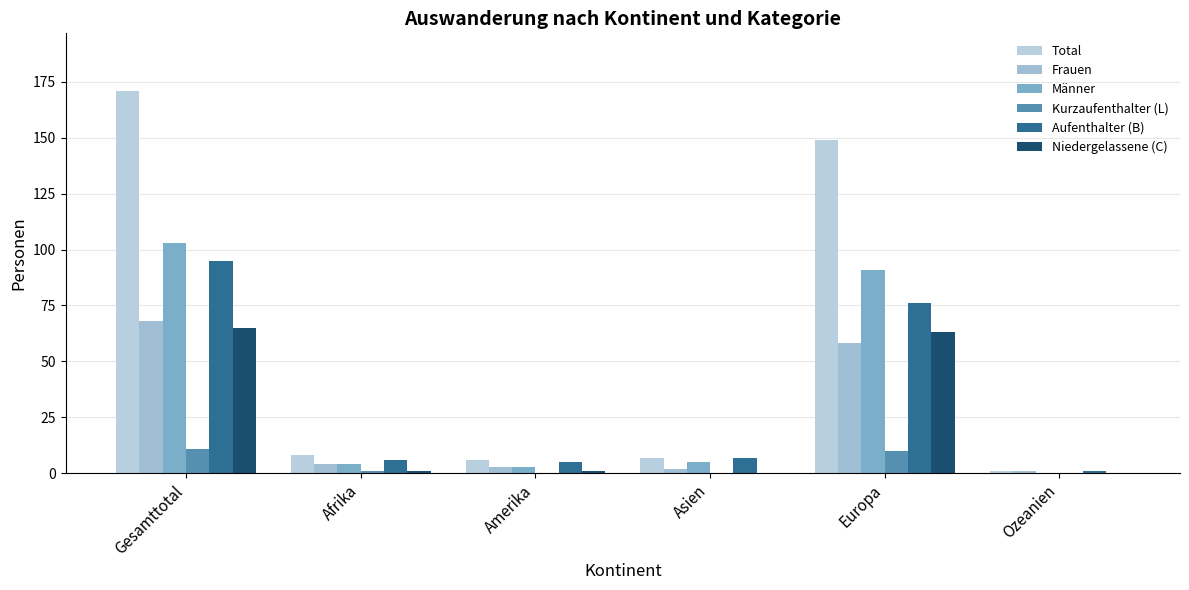

Which category has the lowest value across all series?

Ozeanien